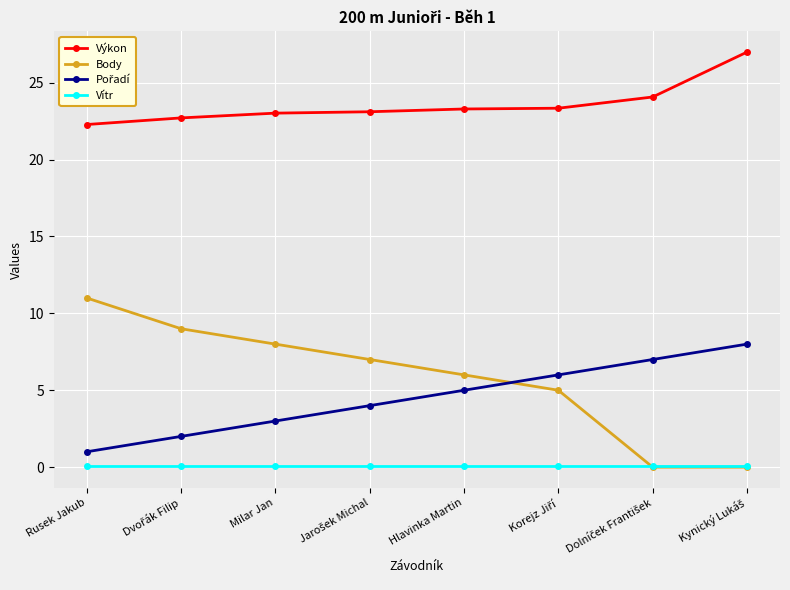

Is it true that Výkon equals 23.0 at Milar Jan?

True